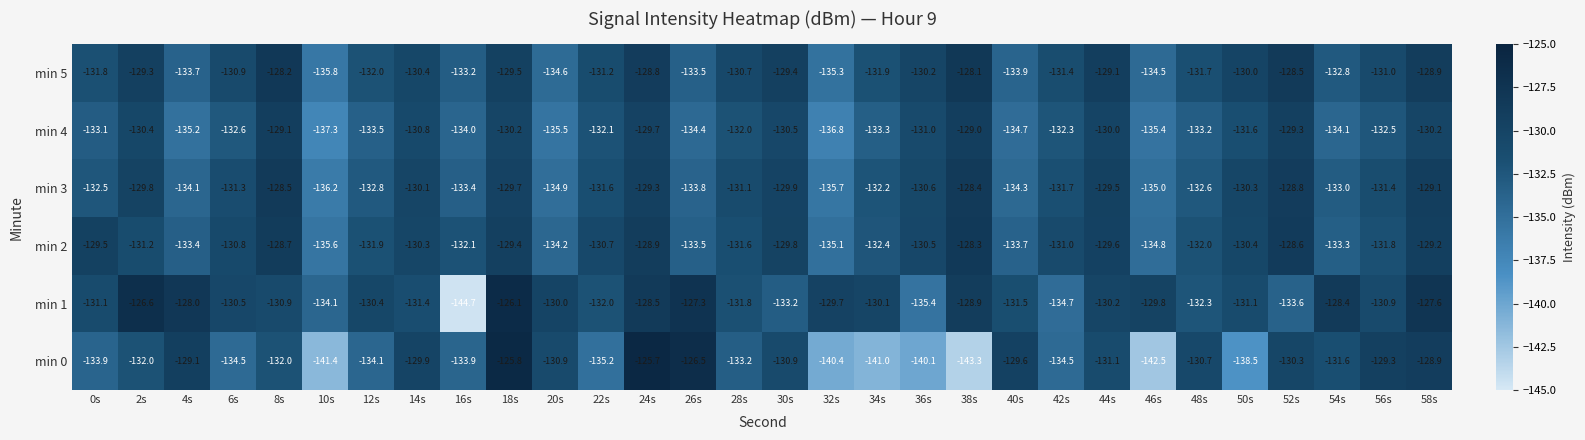

Count the number of data series in this chart.

6